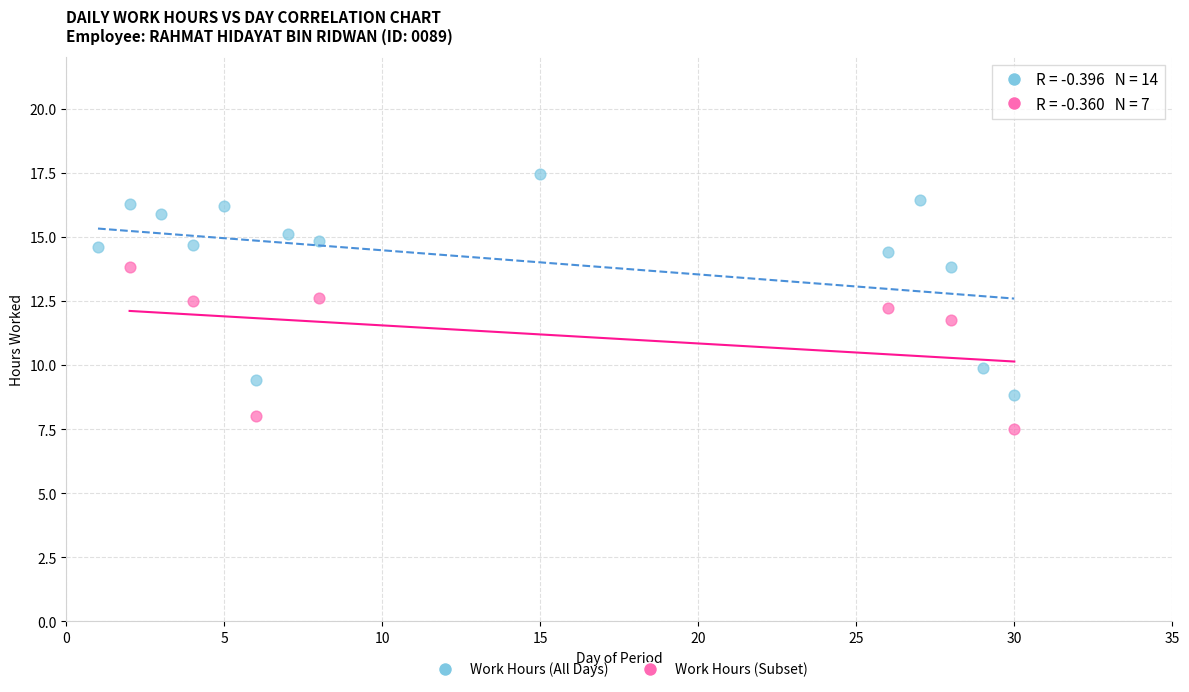

Which series has the widest spread of Y values?

Work Hours (All Days)